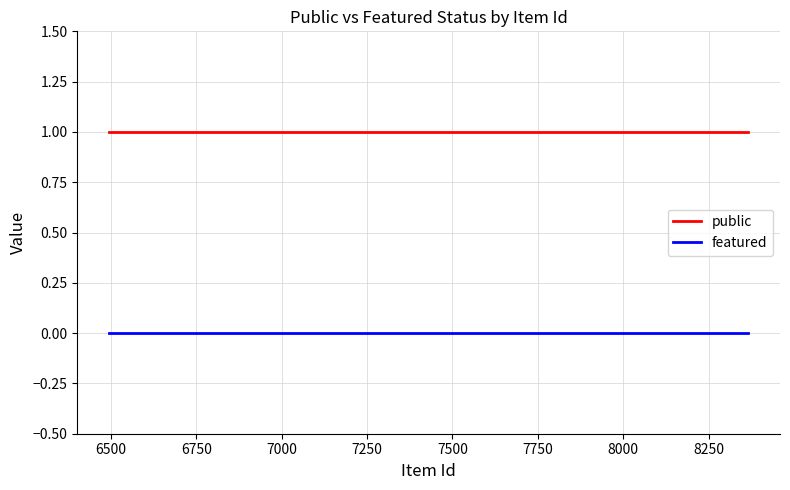

True or false: public and featured intersect in this chart.

False